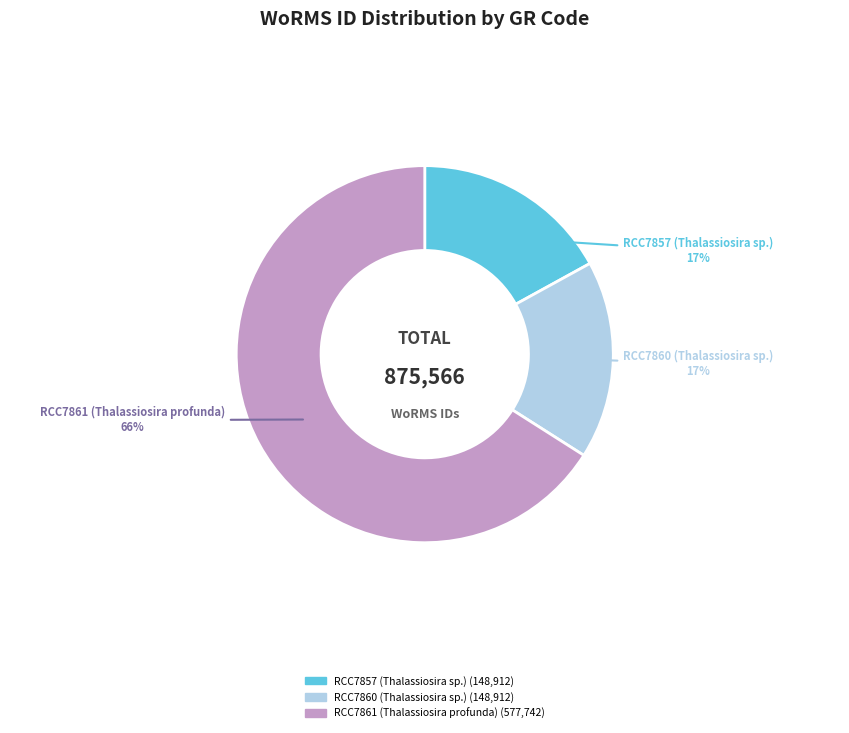

How many segments does this pie chart have?

3